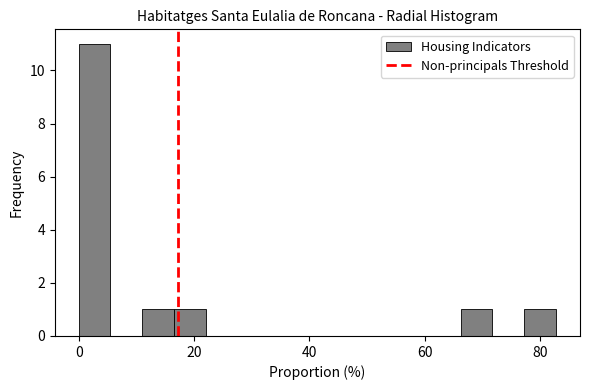

Around what value on the x-axis is the tallest bar? Give the approximate position of its centre, as read against the axis.

2